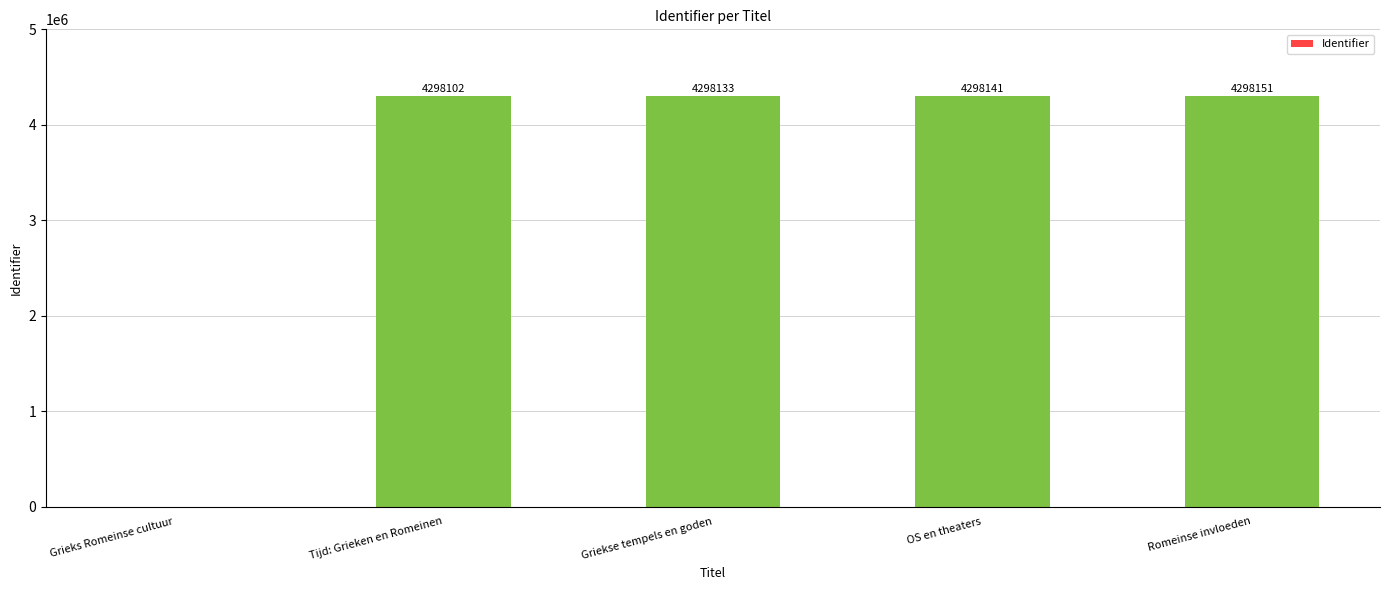

Which label corresponds to the largest value in the chart?

Romeinse invloeden